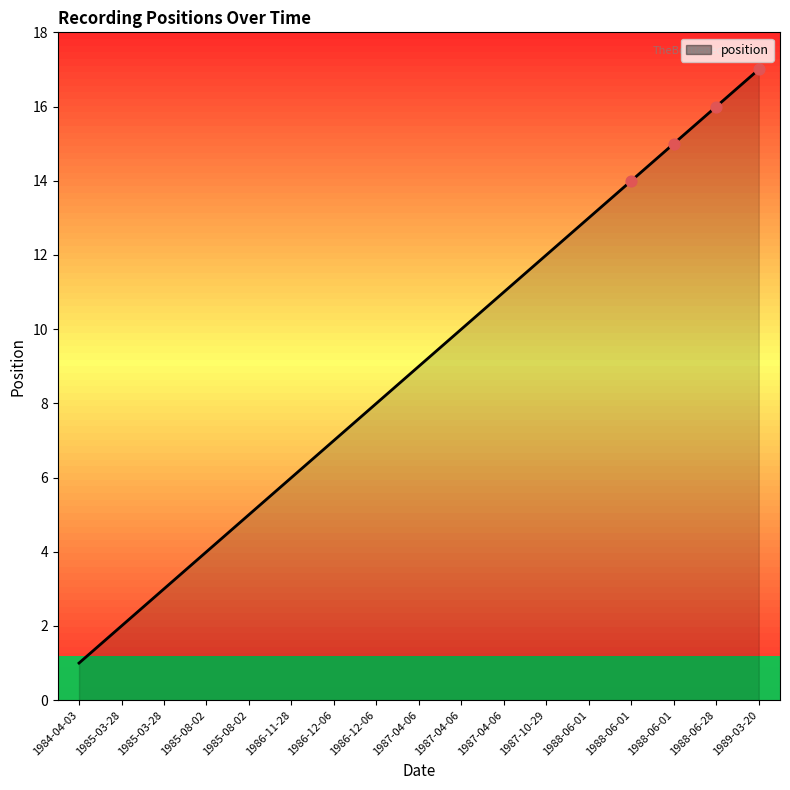

How many lines are shown in the chart?

1